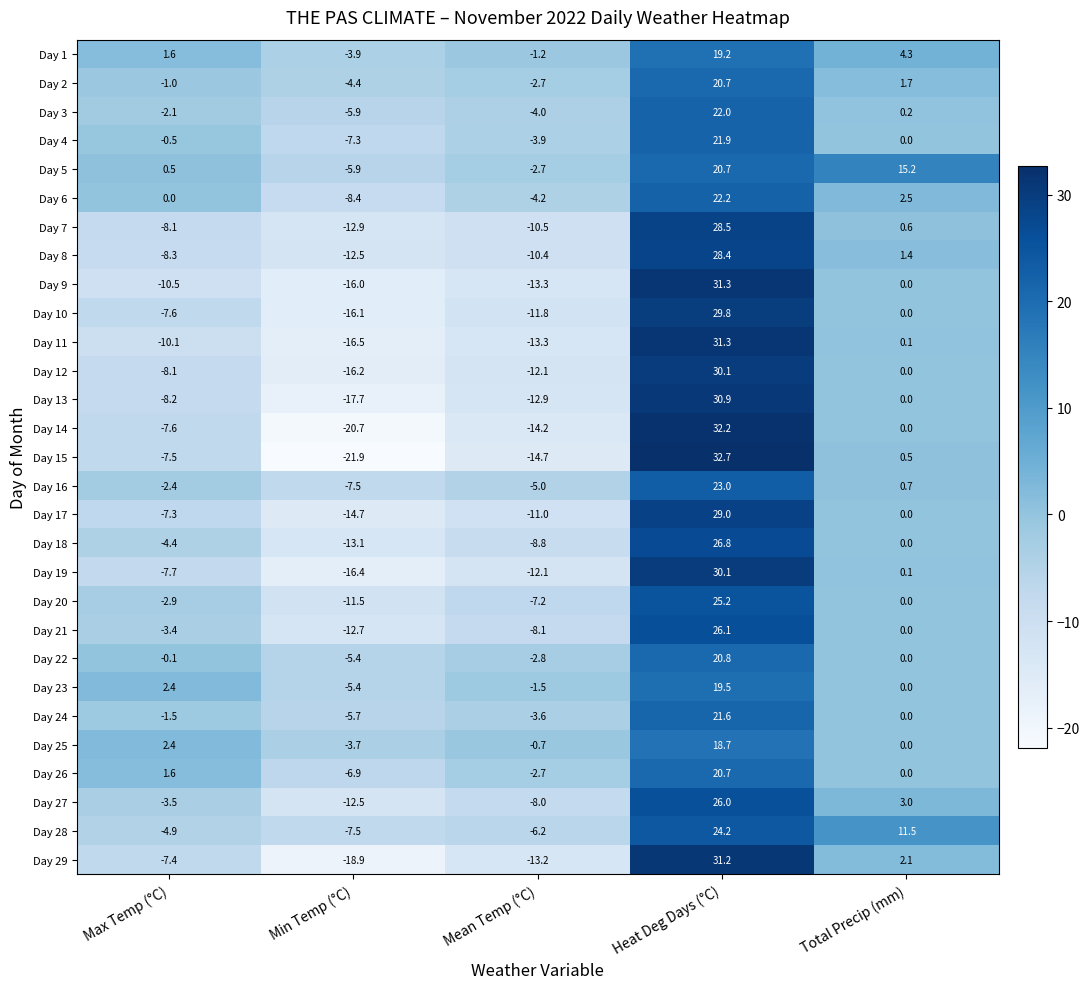

How many negative values does the Day 17 series have?

3